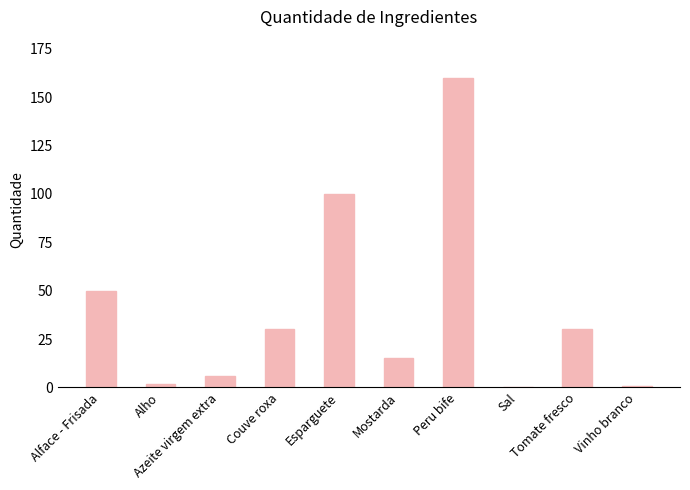

Are the bars horizontal?

No